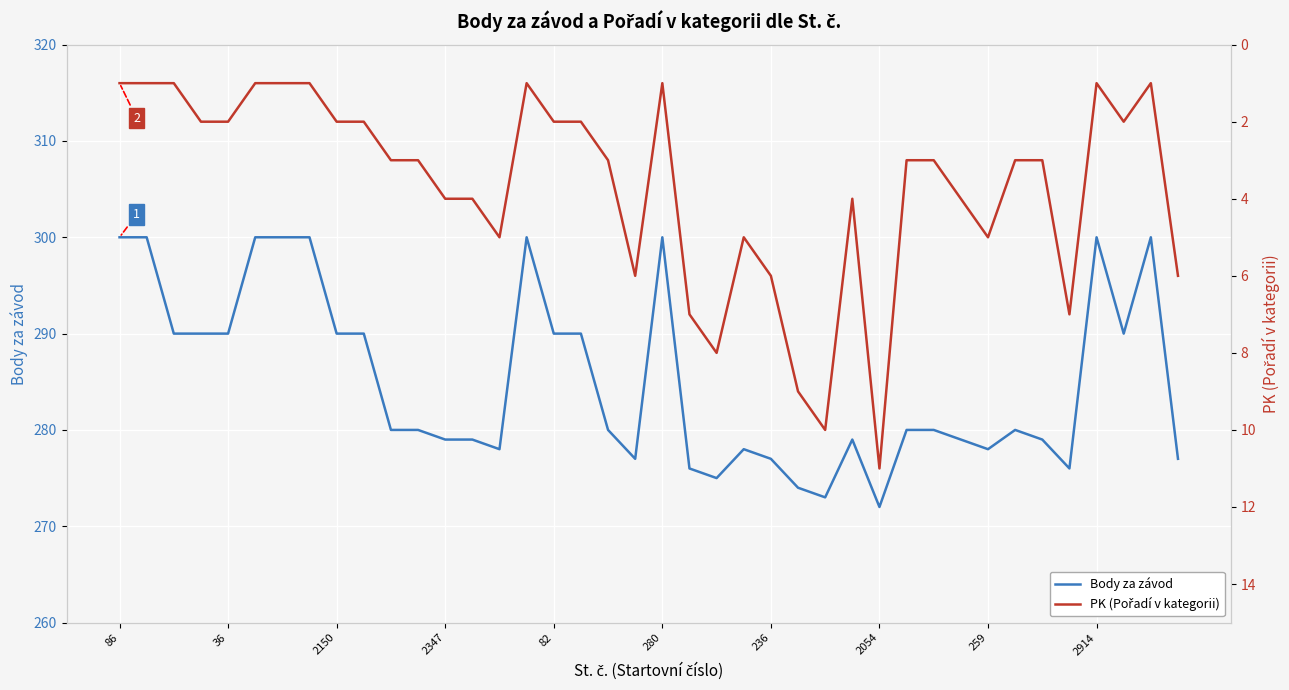

In Body za závod, how many points are lower than both neighbors (excluding endpoints)?

8